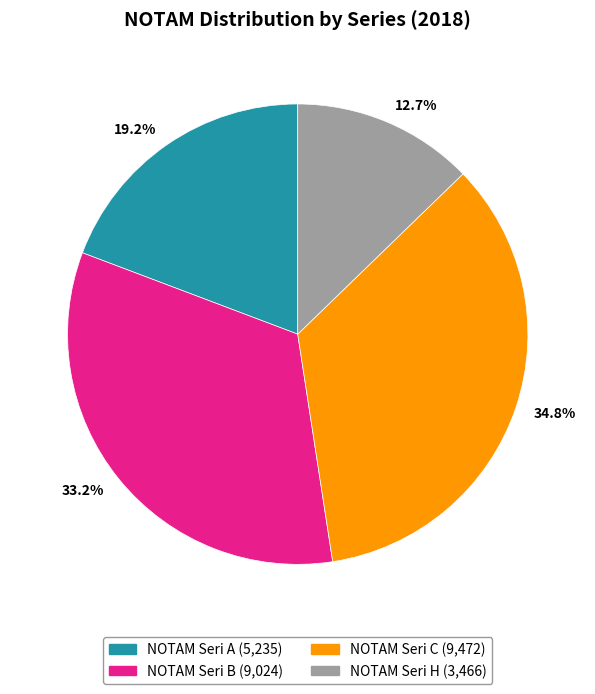

Is NOTAM Seri A the majority of the pie?

No